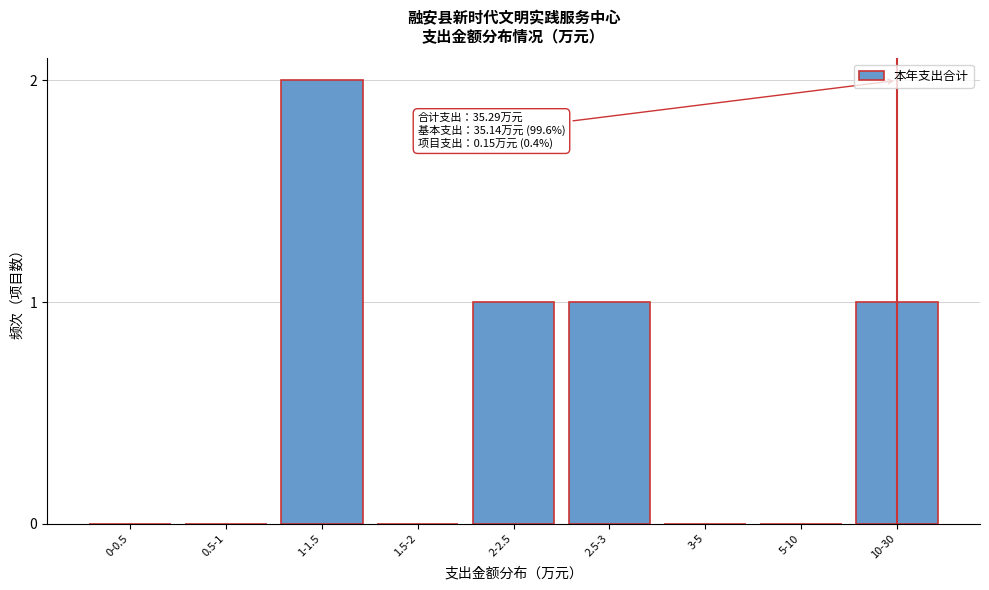

Reading right to left, extract all data points from this chart.

10-30=1	5-10=0	3-5=0	2.5-3=1	2-2.5=1	1.5-2=0	1-1.5=2	0.5-1=0	0-0.5=0